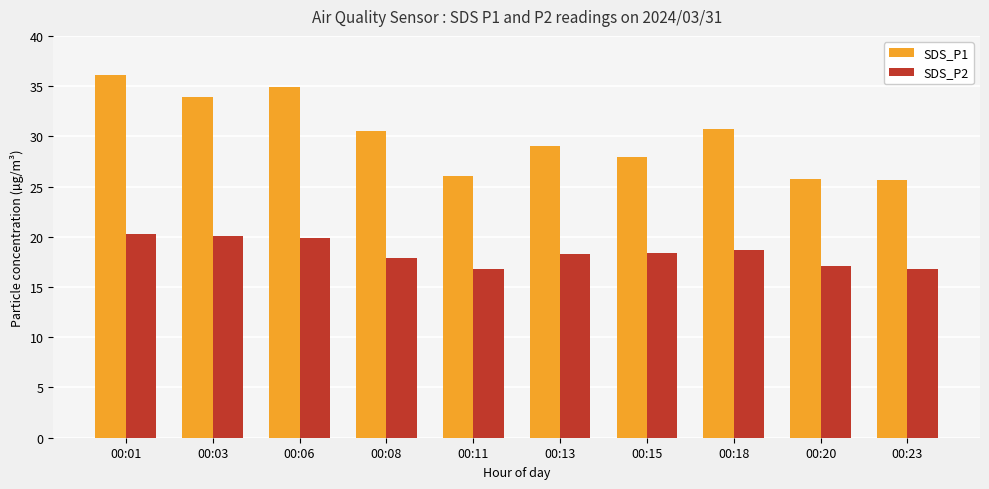

How many categories are shown in the chart?

10